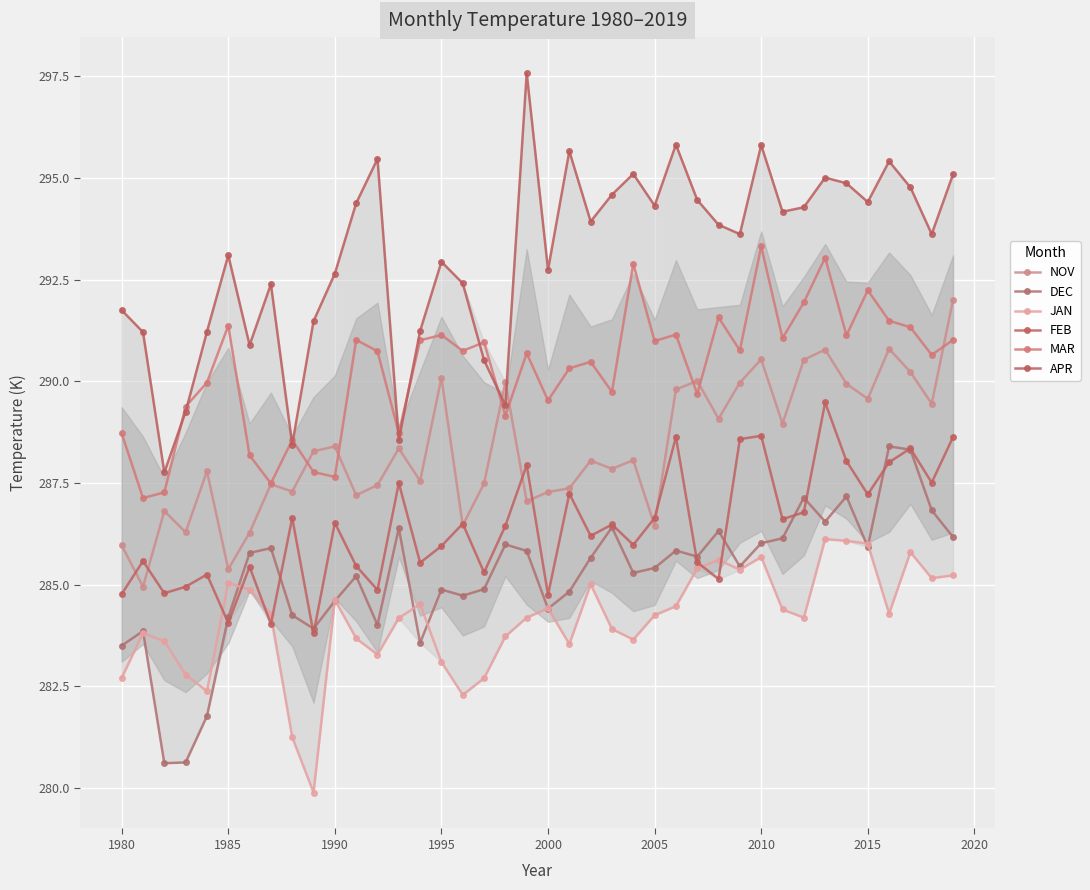

The value of FEB at 18 is 96.8. True or false?

False